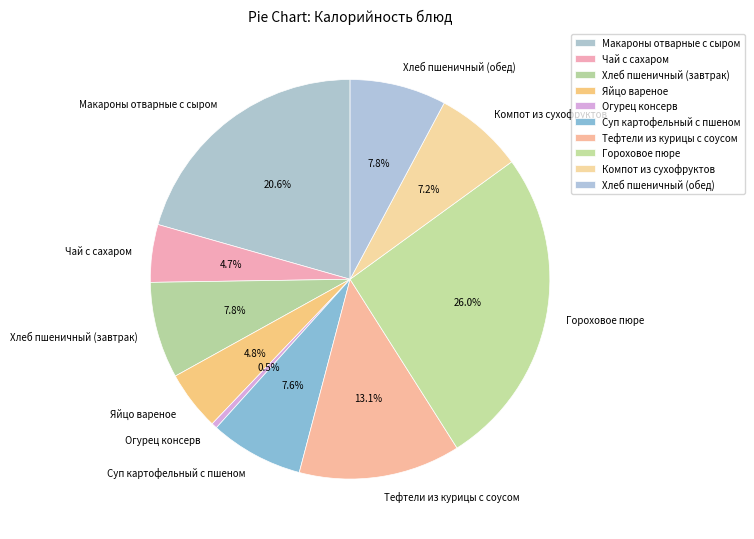

What percentage is the Тефтели из курицы с соусом slice, to the nearest percent?

13%